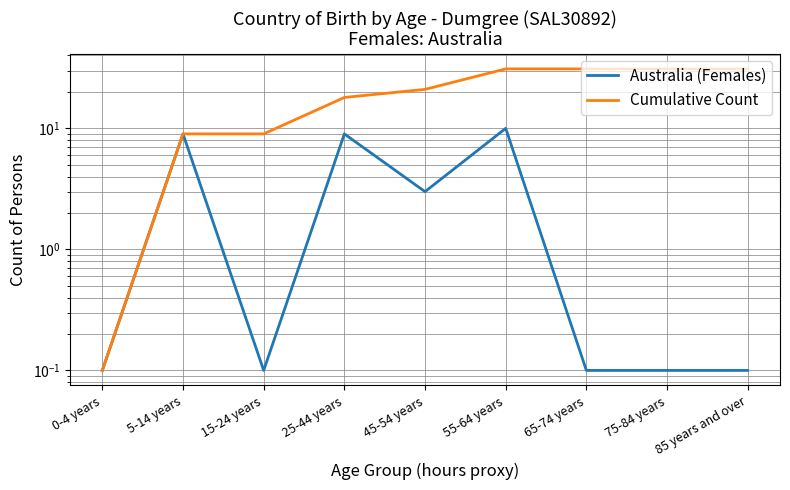

What is the value of the Cumulative Count point at the 8th from the left?

31.0